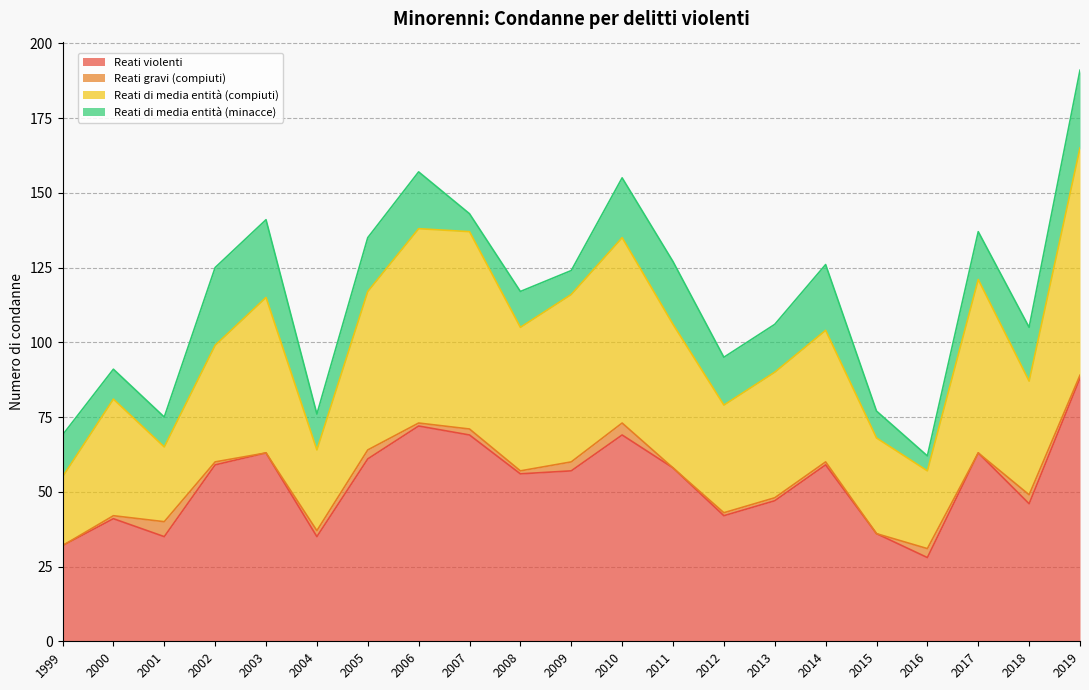

What is the highest value of the Reati violenti series?

88